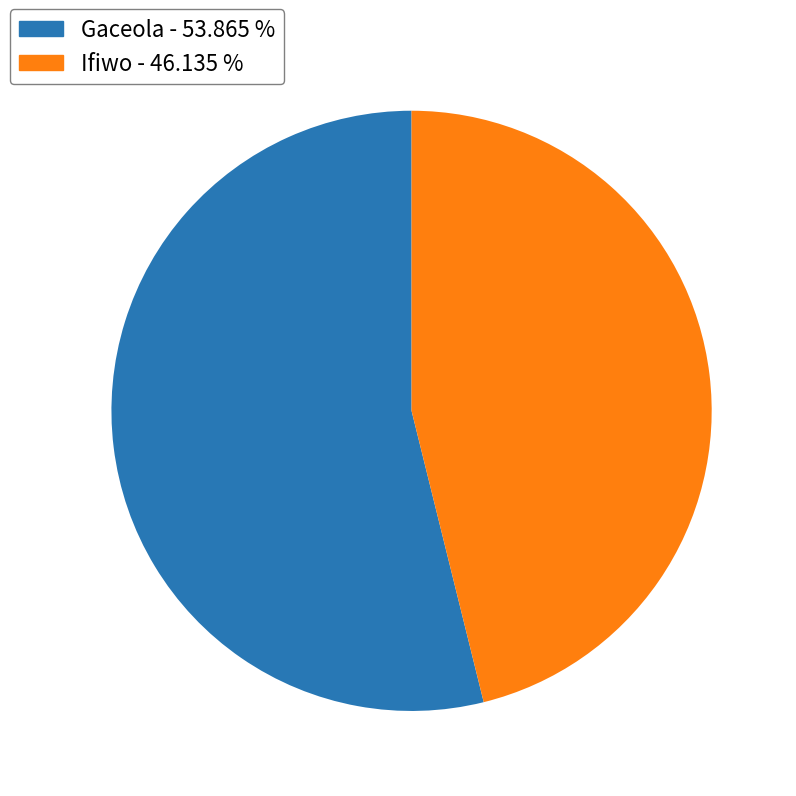

Which category accounts for the majority?

Gaceola